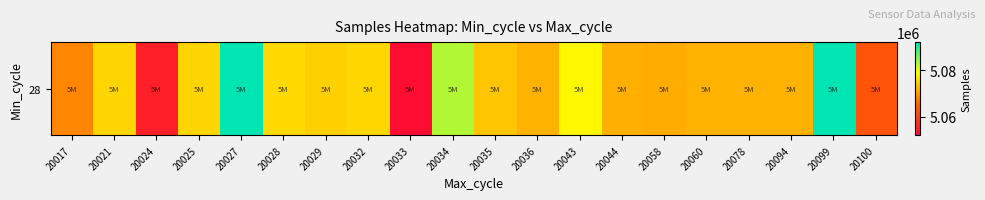

Which has a higher value, 20035 or 20034?

20034